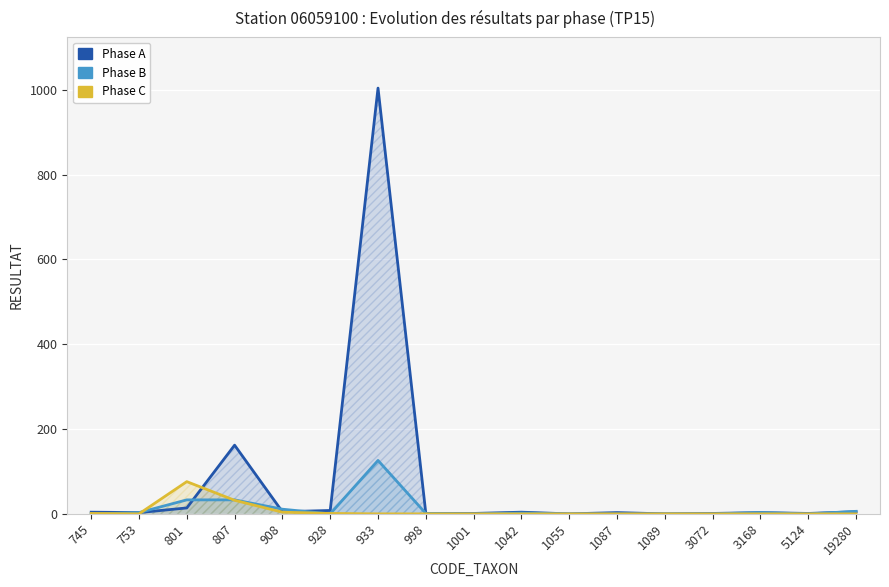

True or false: Phase C and Phase B intersect in this chart.

True